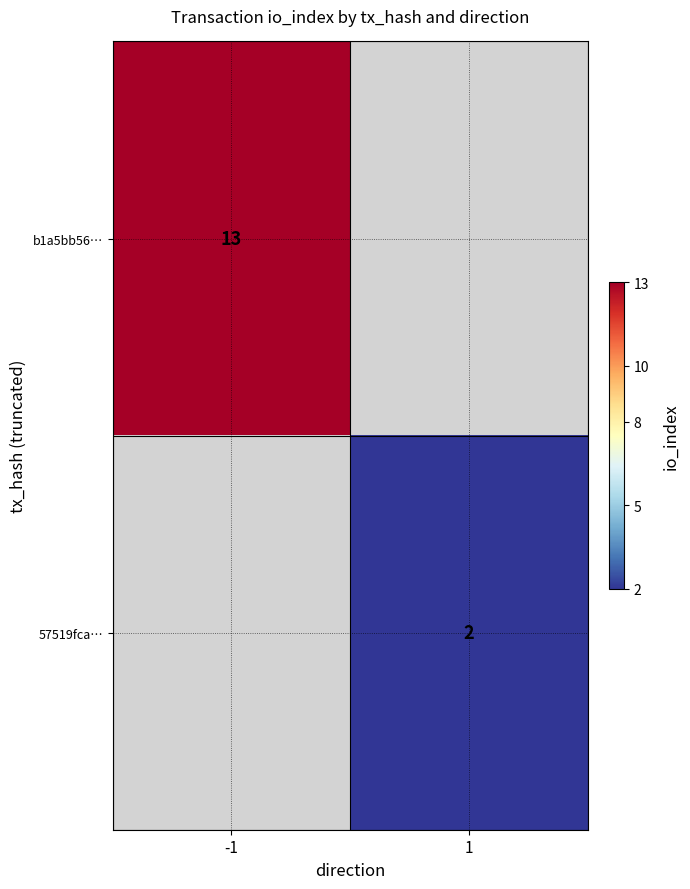

Which category has the highest value across all series?

-1